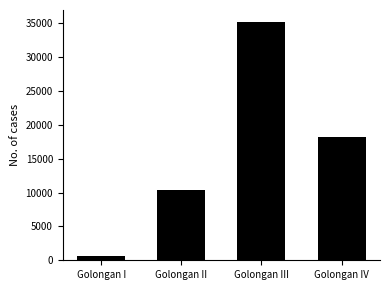

Which label corresponds to the smallest value in the chart?

Golongan I